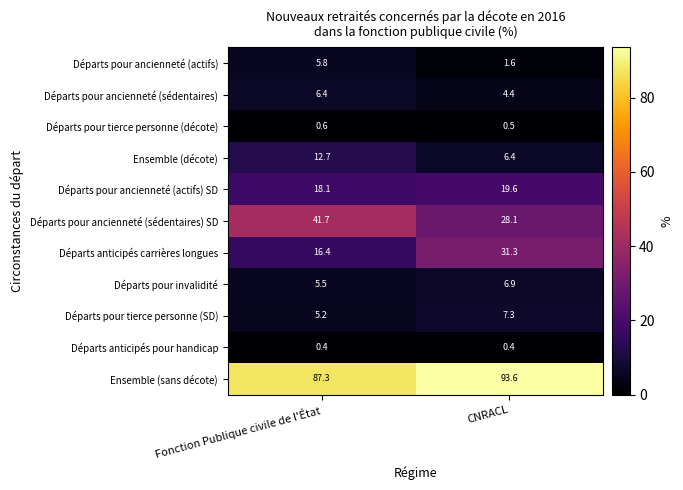

Which series has the largest total across all categories?

Ensemble (sans décote)